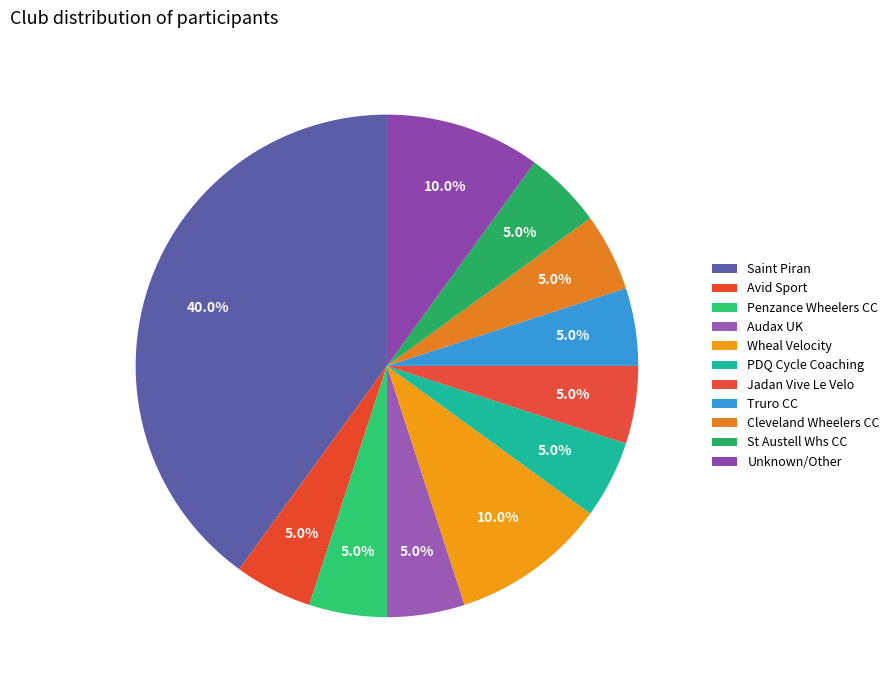

Does Unknown/Other represent more than half of the total?

No